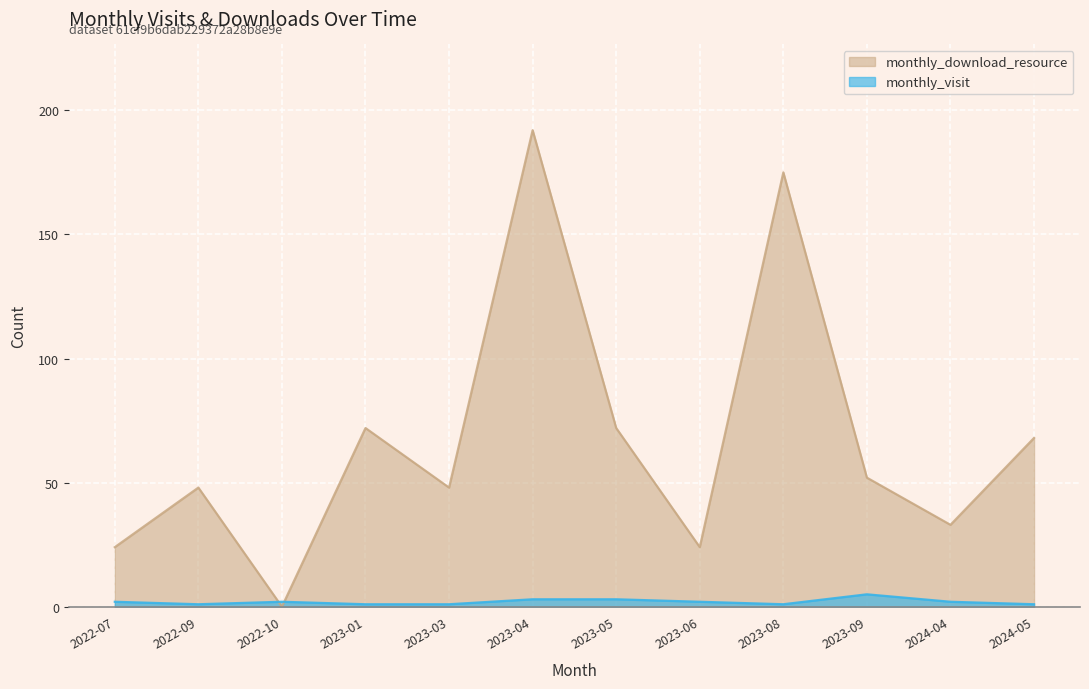

How many data points in monthly_visit are above 2?

3